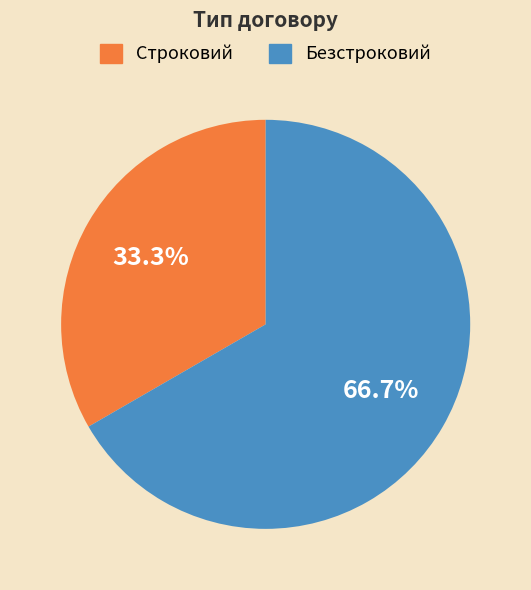

What is the largest slice in the pie chart?

Безстроковий